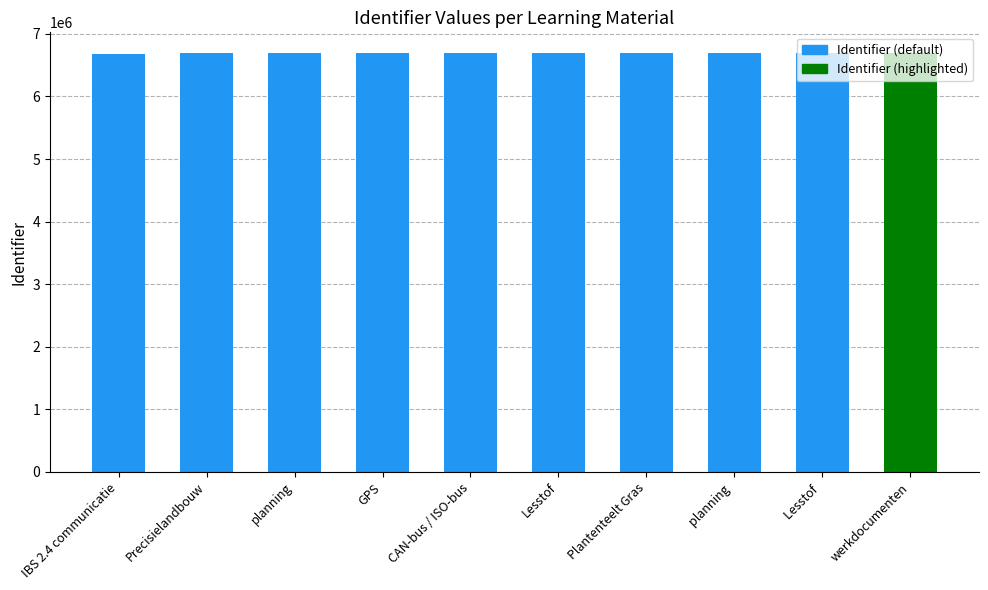

What is the sum of all values?

66885391